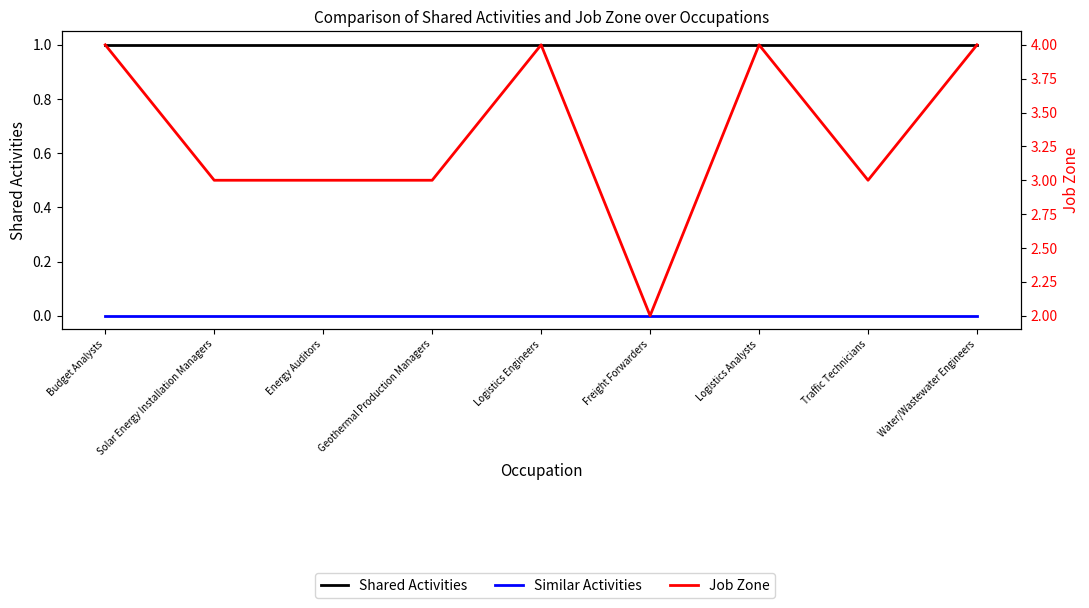

Which series has the widest spread of values?

Job Zone